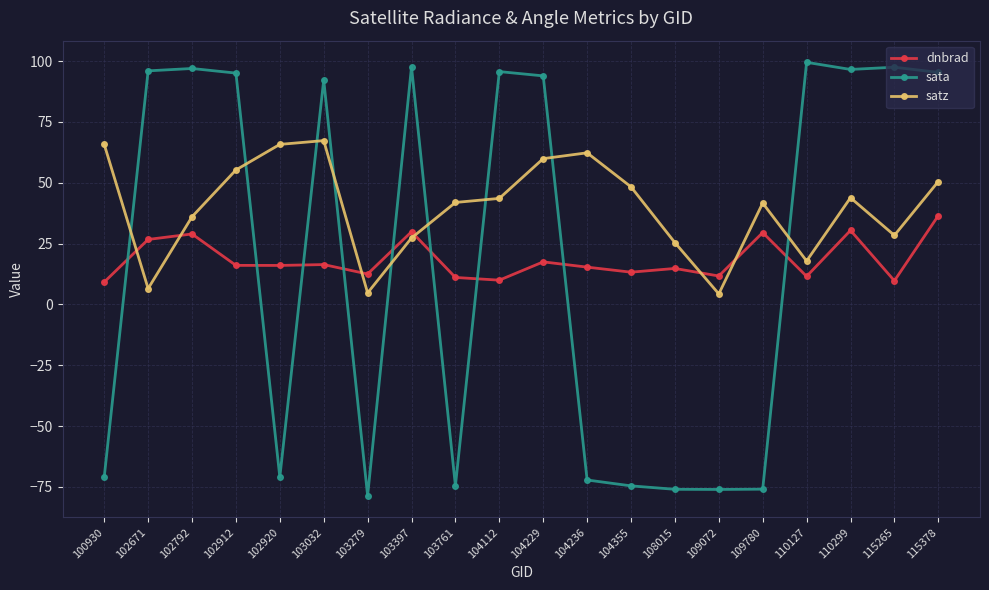

At which label does dnbrad first exceed 16?

102671